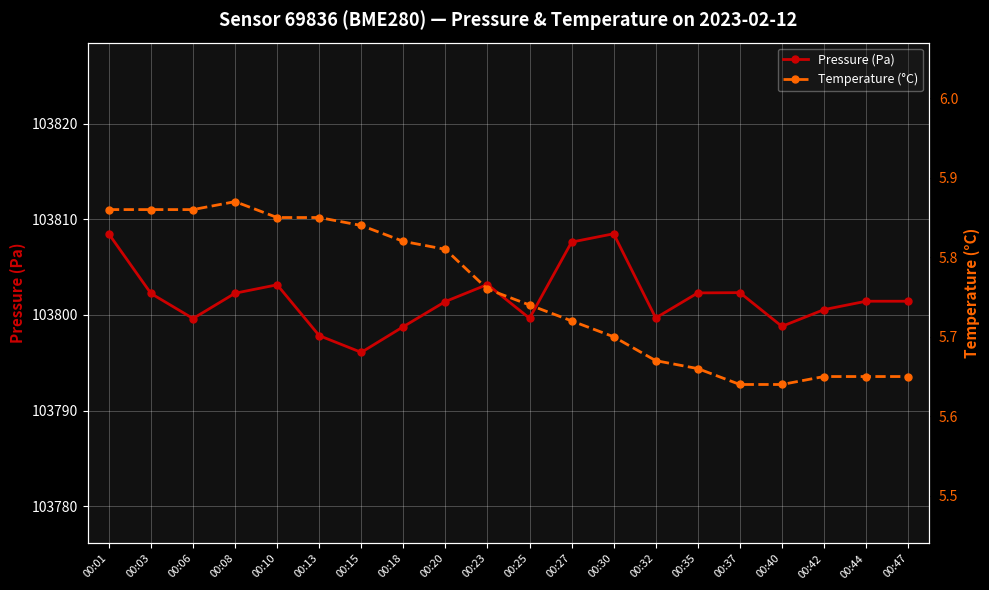

How many data points in Pressure (Pa) are less than 103801?

8